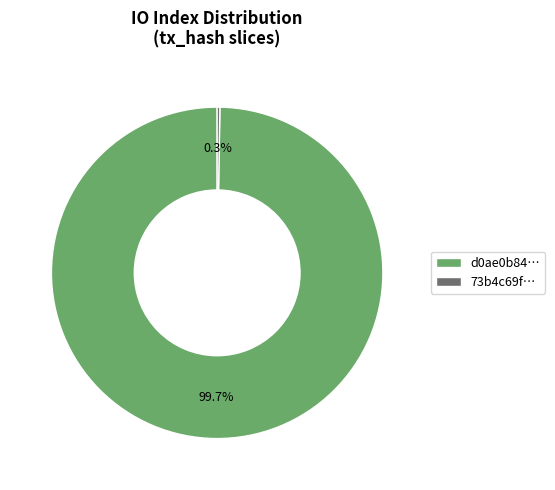

Which slice represents more than half of the pie?

d0ae0b84…